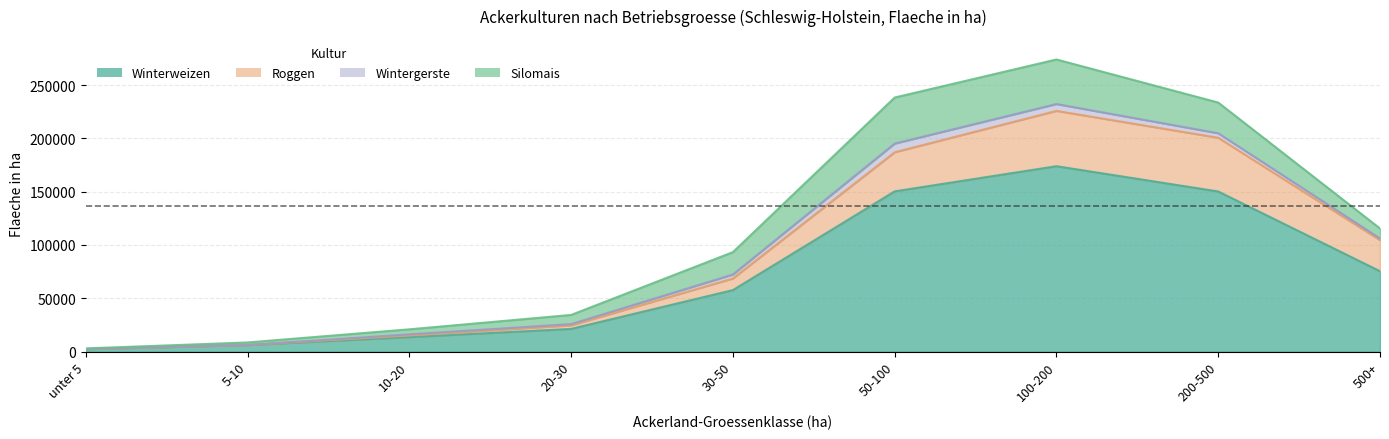

Which has a higher value, 500+ or 20-30?

500+